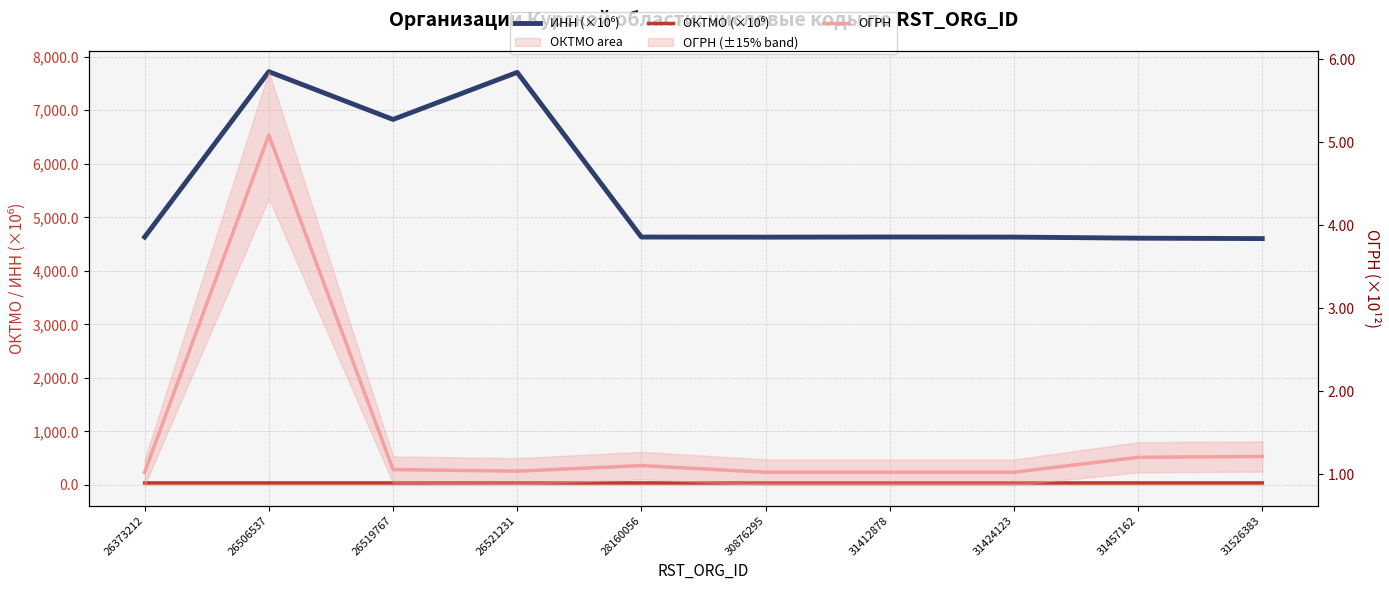

What is the total value across all series at 31457162?

4650.8